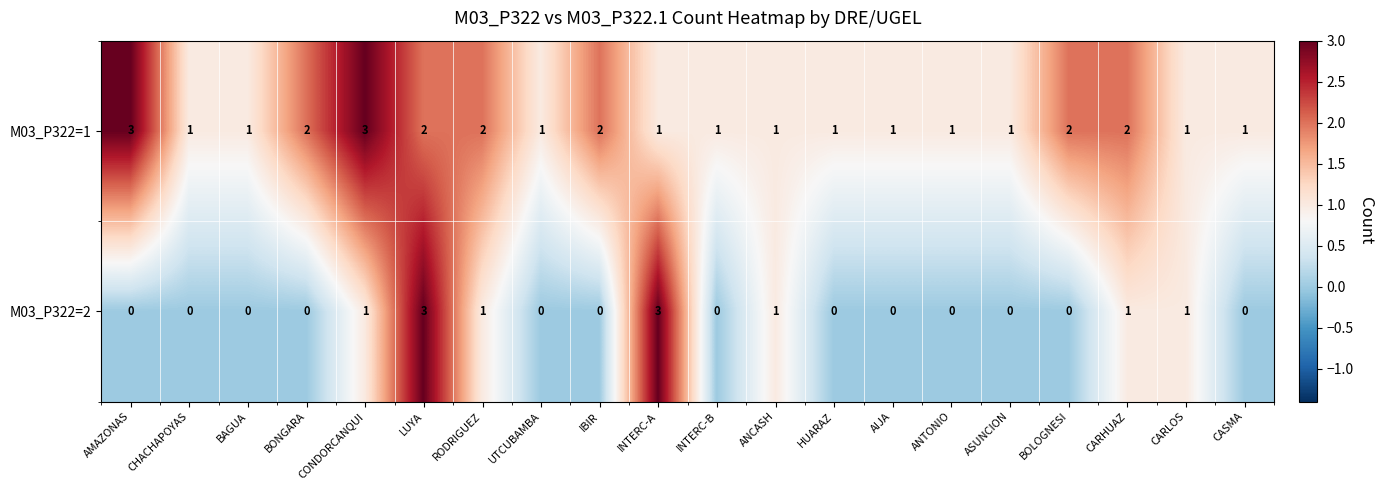

At IBIR, list the series in order from largest to smallest.

M03_P322=1, M03_P322=2